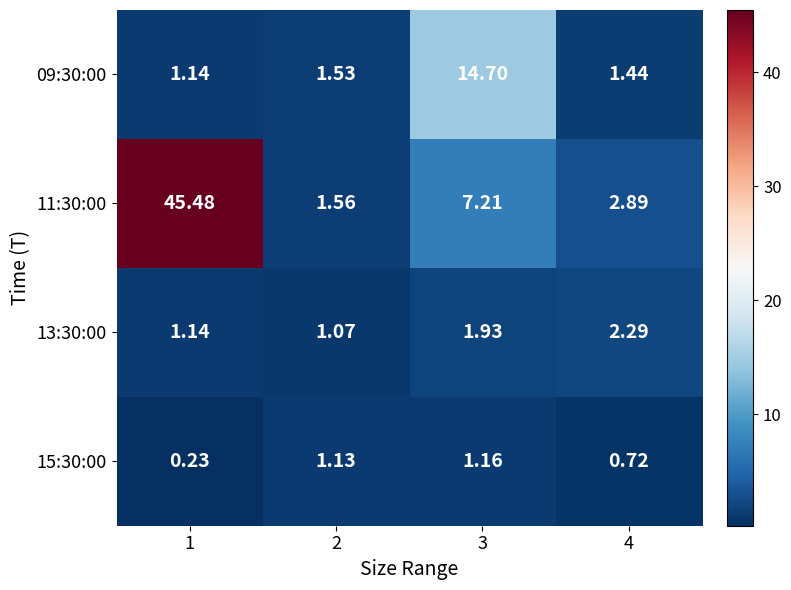

How many categories are shown in the chart?

4